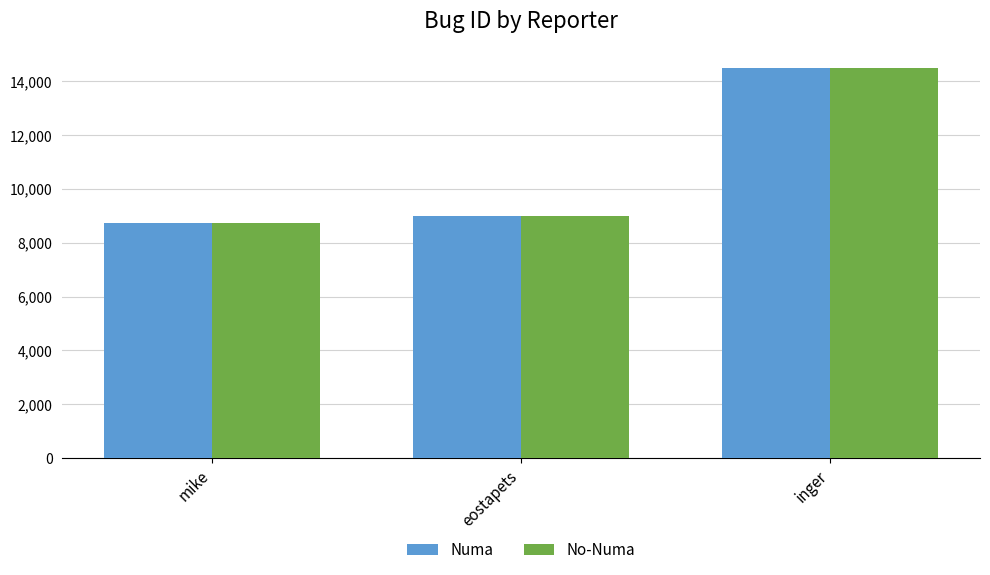

What is the smallest value displayed?

8733